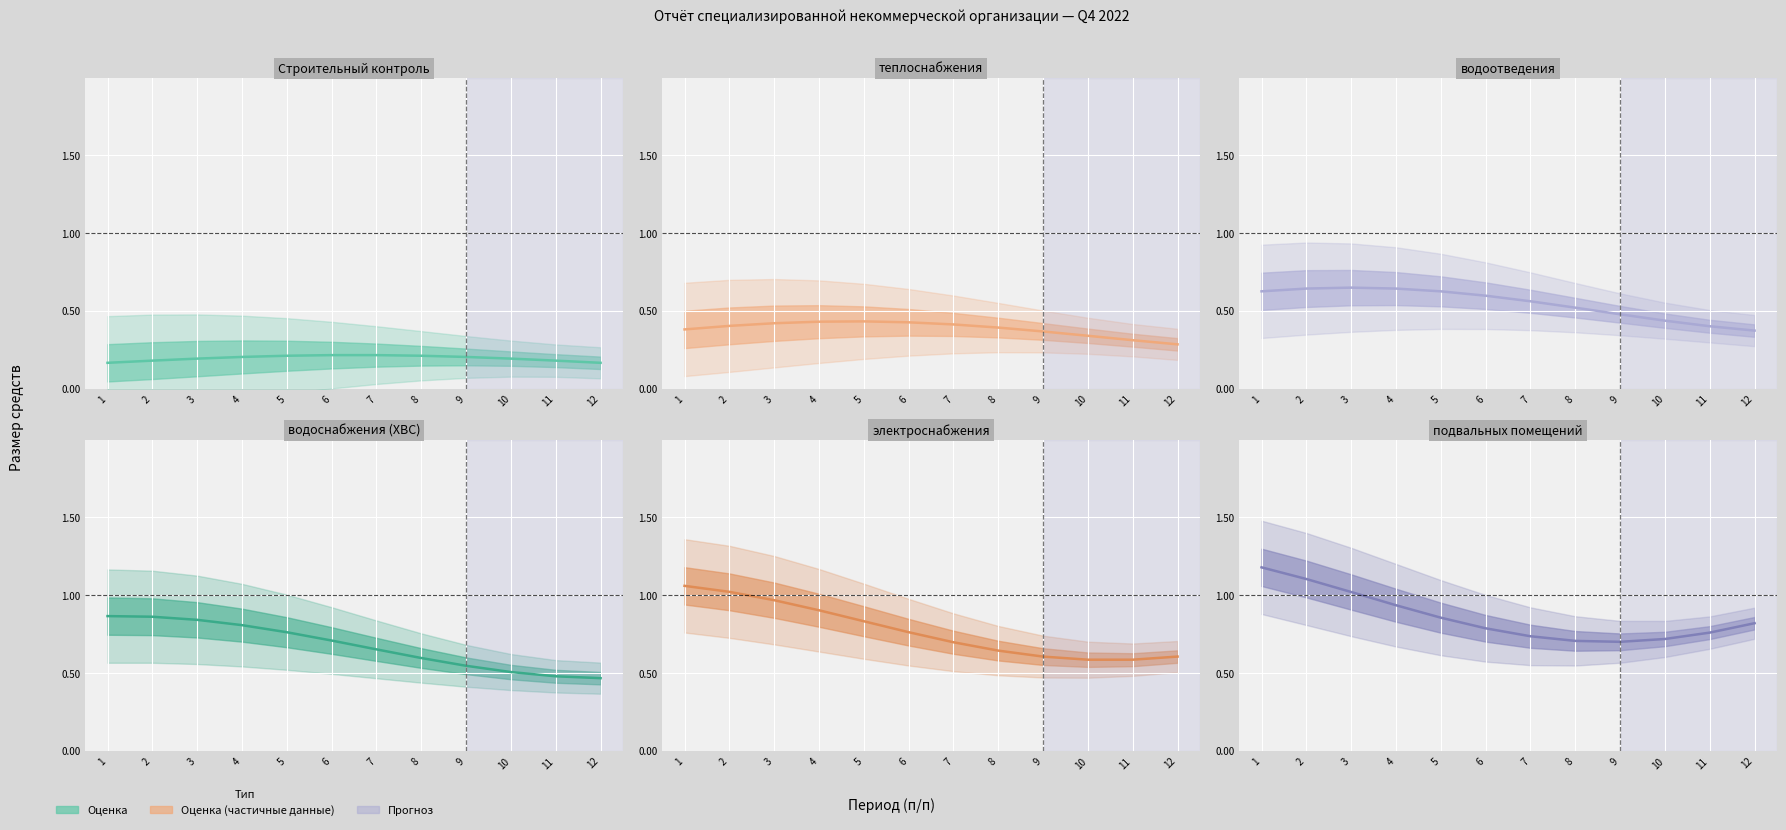

At which category does the chart reach its peak across all series?

1